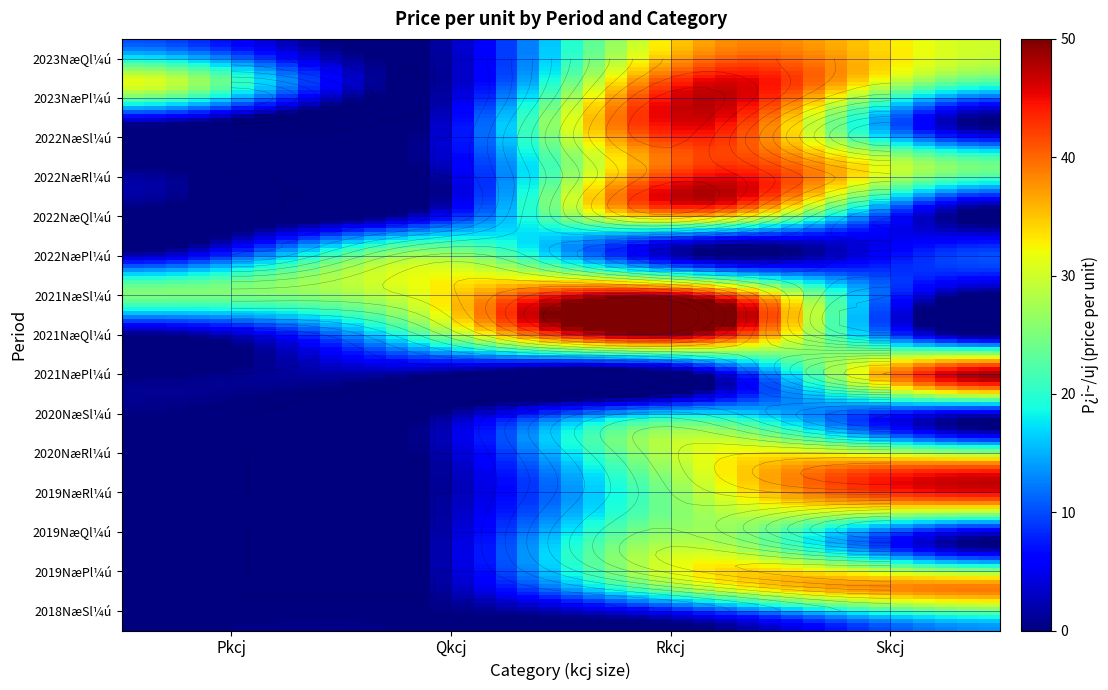

Reading left to right, extract all data points from this chart.

10.5	36.8	31.3	45.7	30.0	42.9	15.7	26.7	12.2	28.8	30.7	45.7	28.6	42.7	24.6	32.0	28.3	42.5	25.5	9.5	25.3	31.4	42.7	46.3	21.8	18.5	48.2	21.3	9.1	31.3	35.7	37.9	9.1	28.0	28.6	30.0	38.9	18.6	29.3	13.3